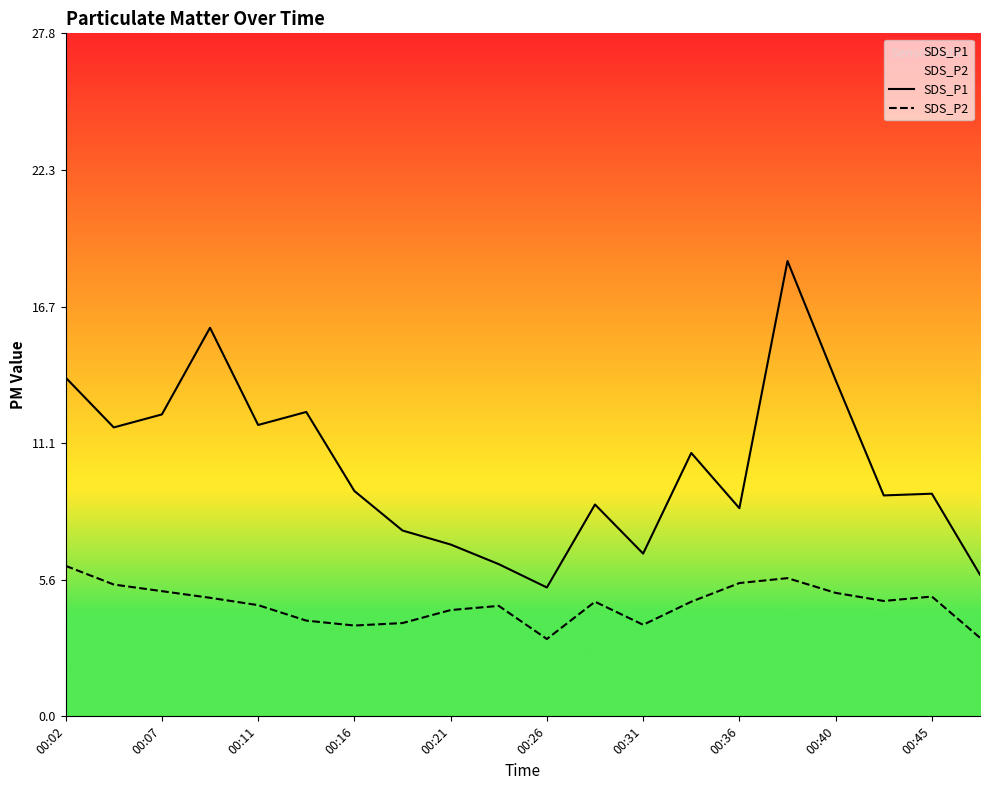

The SDS_P2 series shows 8.2 at 13. True or false?

False